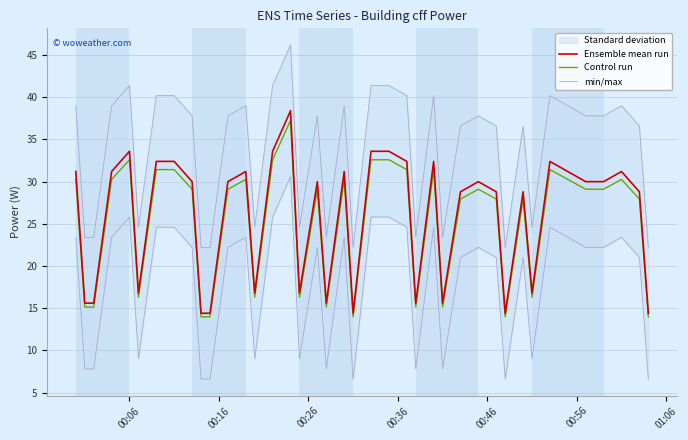

What is the lowest value of the Control run series?

14.0